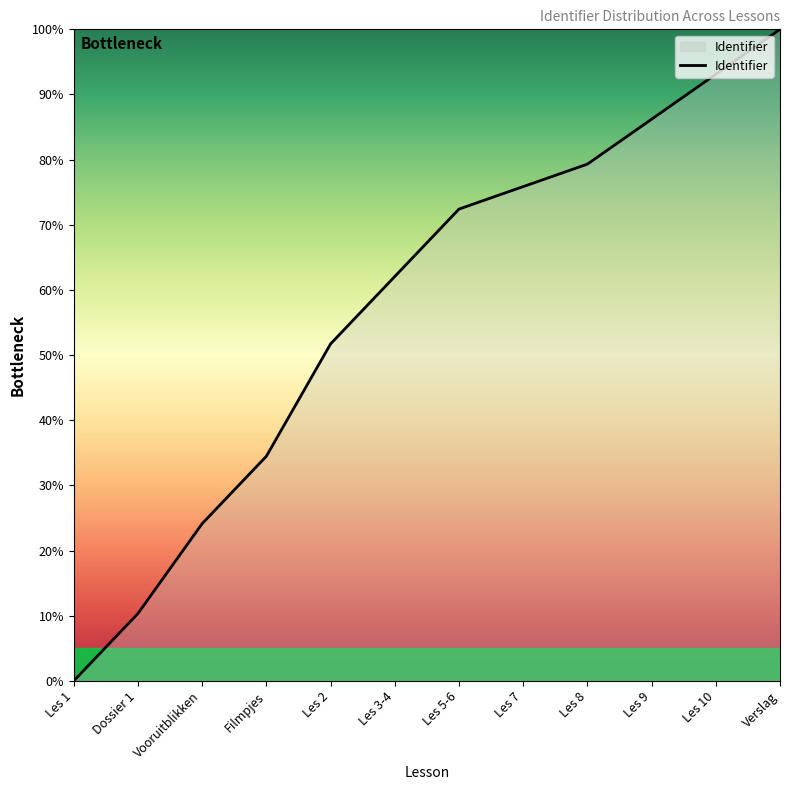

What is the difference between the maximum and minimum values?

100.0